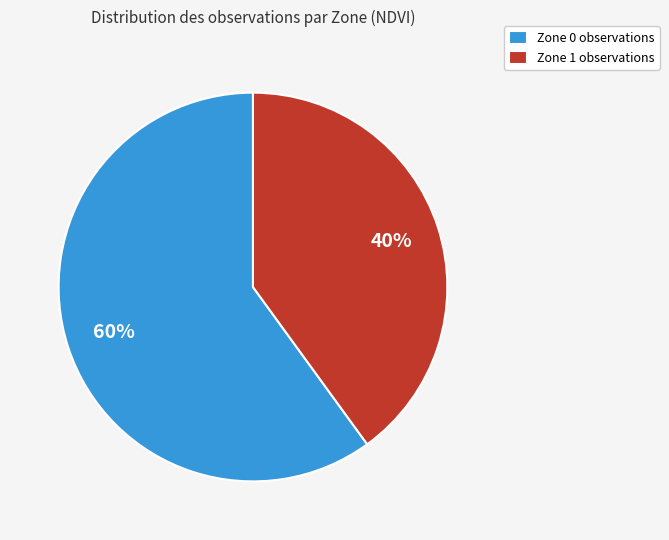

Which has a higher value, Zone 1 observations or Zone 0 observations?

Zone 0 observations